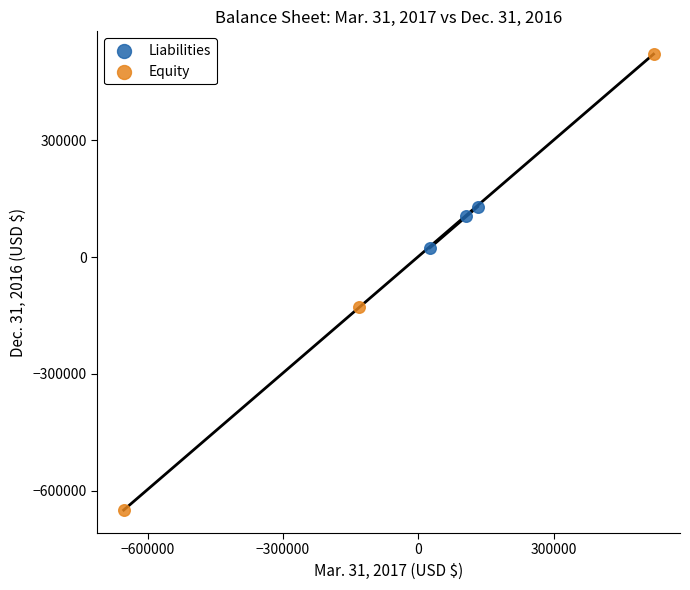

Which series contains the highest Y value?

Equity